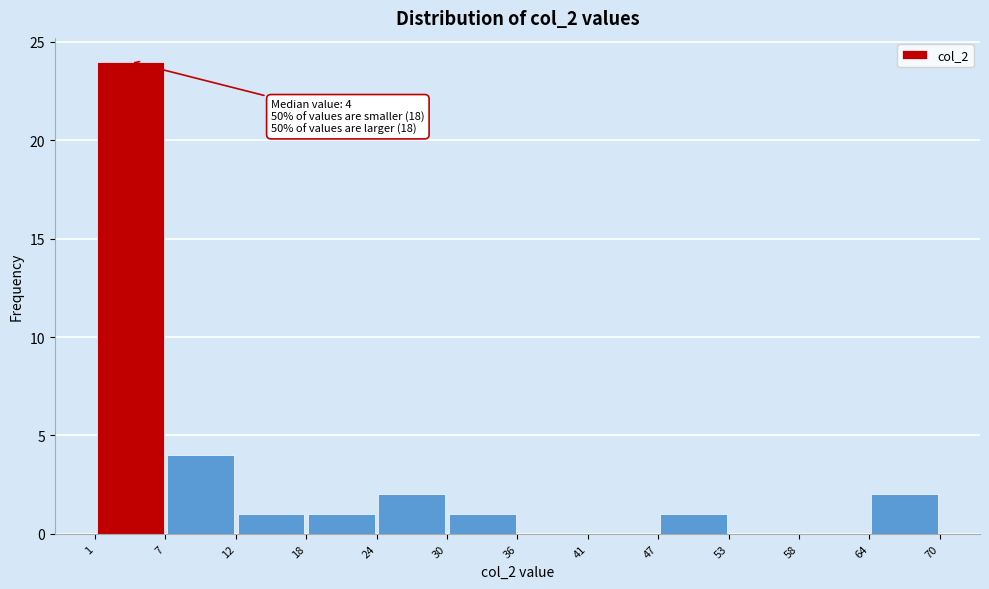

Which range on the x-axis has the tallest bar?

1 to 7